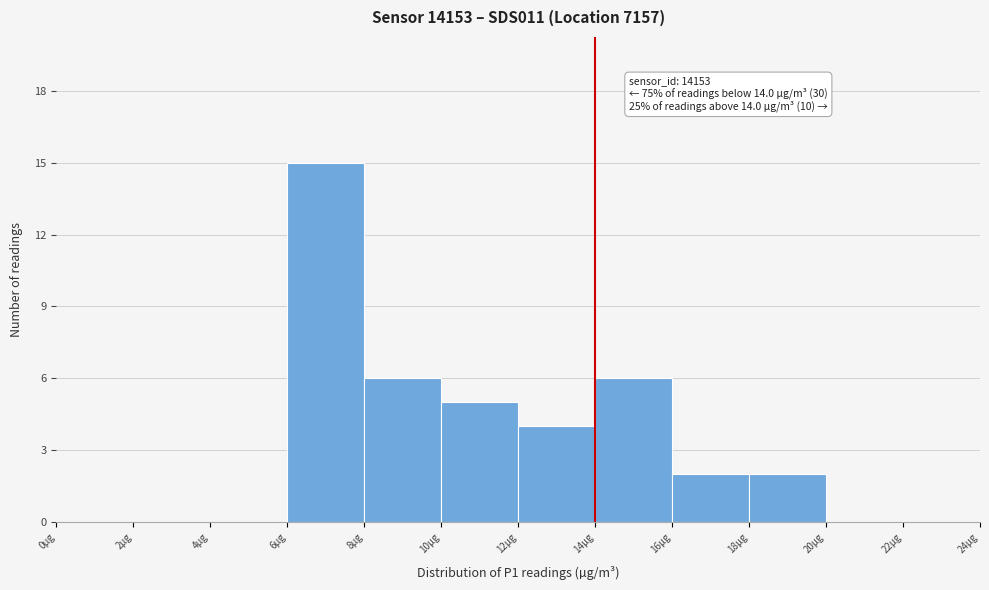

Which range on the x-axis has the tallest bar?

6 to 8